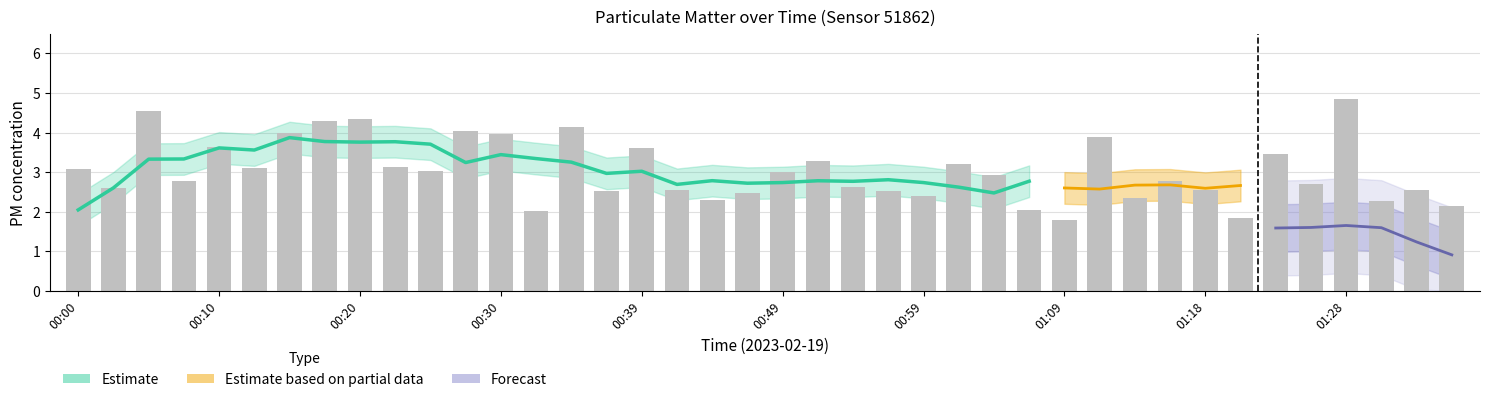

Which has a higher value, 00:03 or 01:01?

01:01